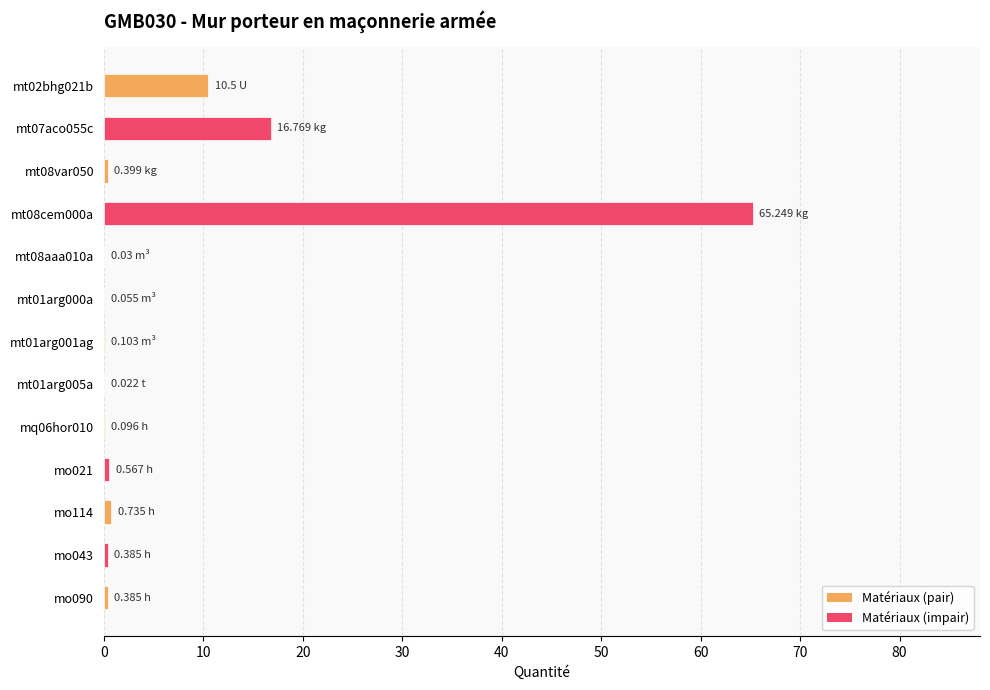

How many distinct data groups are displayed?

1